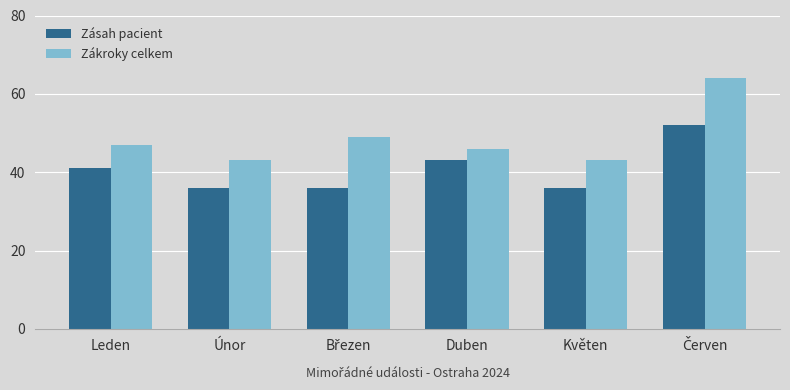

How many categories are shown in the chart?

6